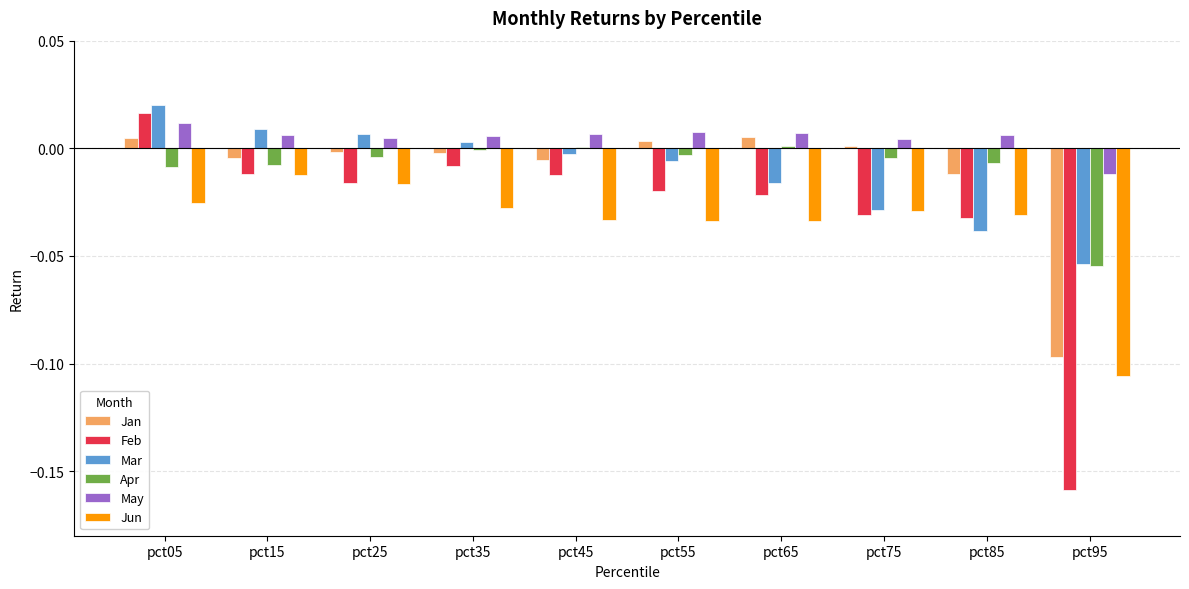

Which series has the largest range (max minus min)?

Feb